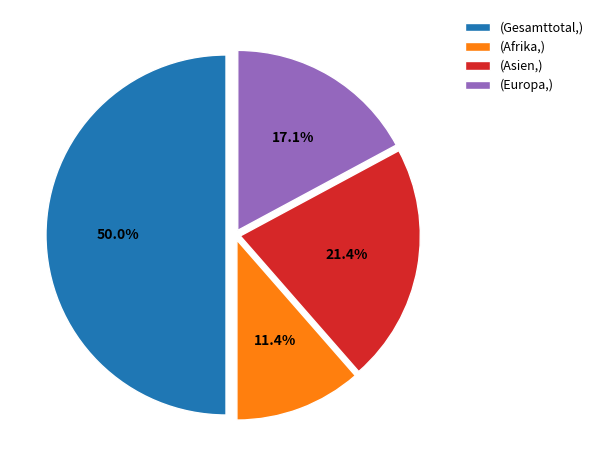

Combined, do (Afrika,) and (Europa,) account for over 50%?

No